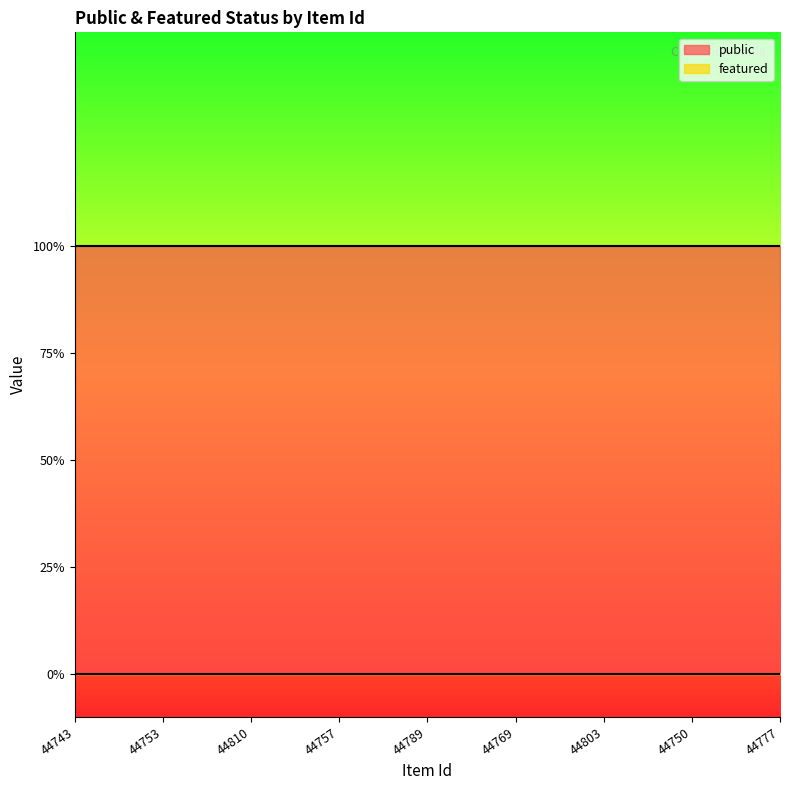

Which category has the lowest value across all series?

44743